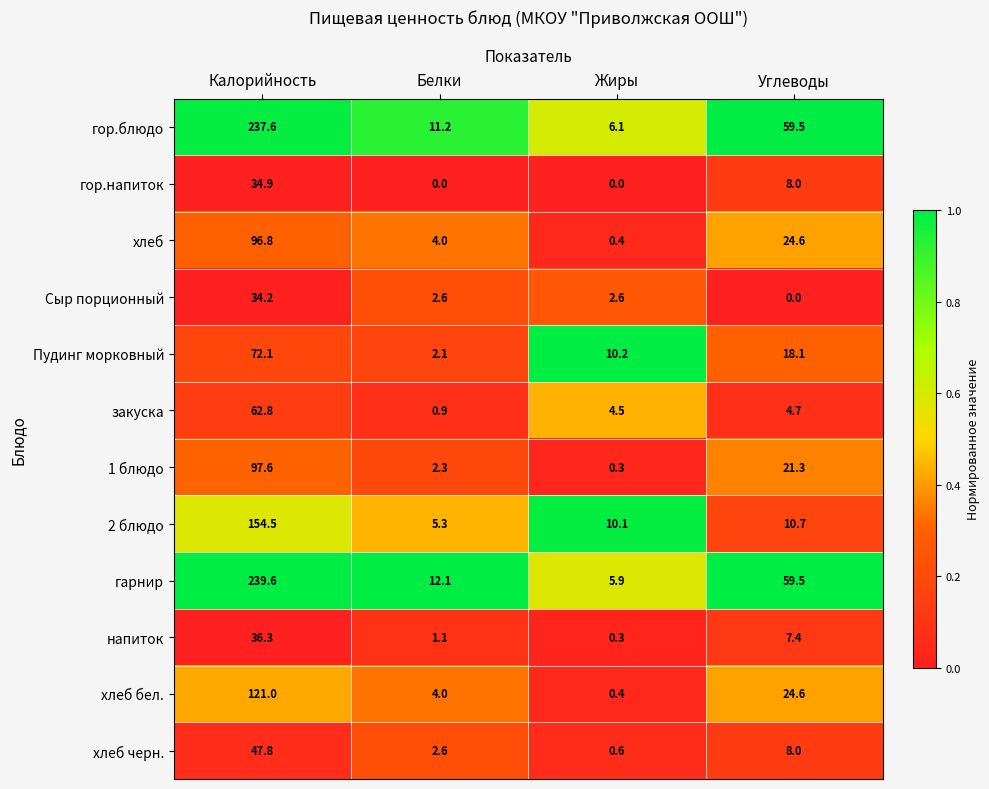

Which series has the largest total across all categories?

гарнир